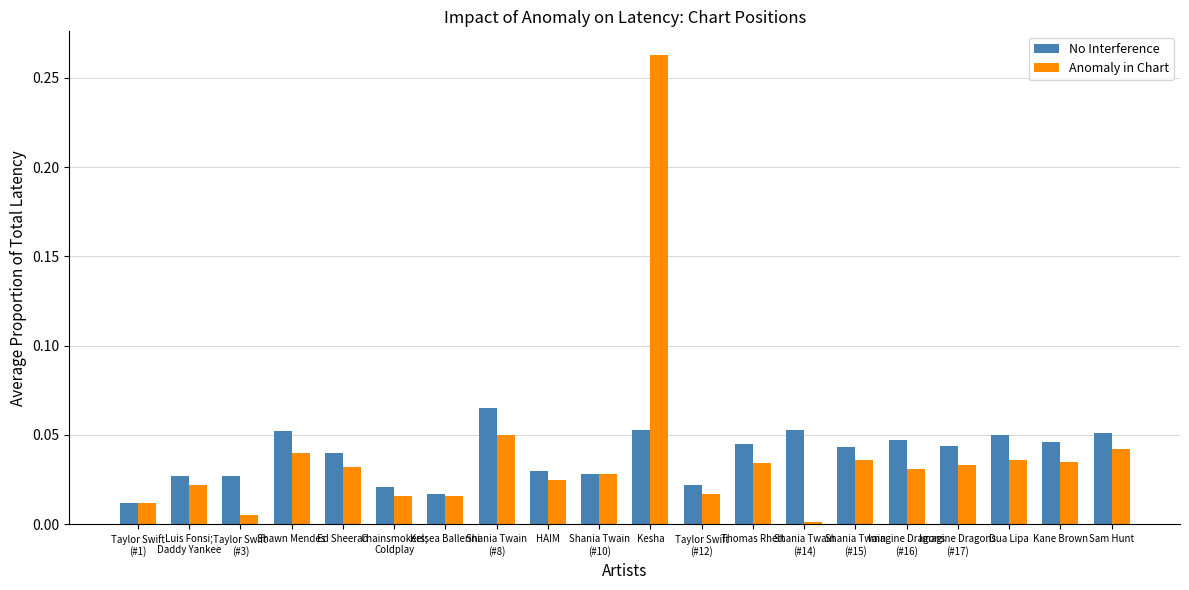

Where is No Interference nearest to the value 0?

Taylor Swift
(#1)